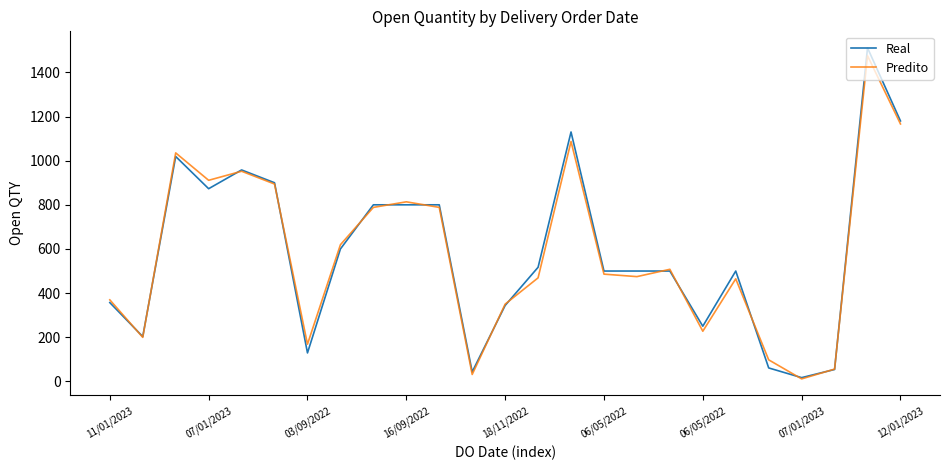

Which series has the largest range (max minus min)?

Real